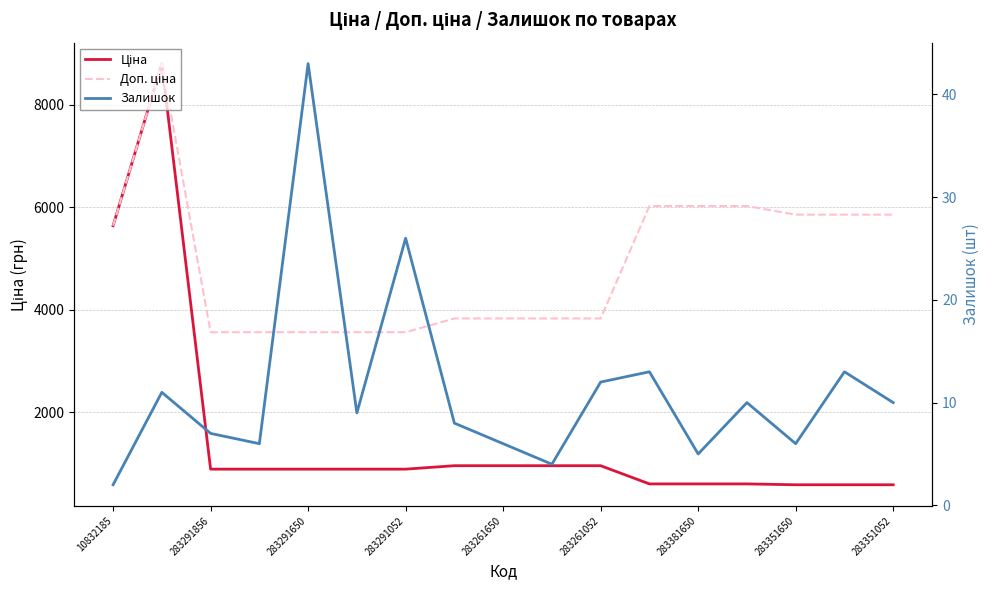

What are all the series names shown in the legend?

Ціна, Доп. ціна, Залишок